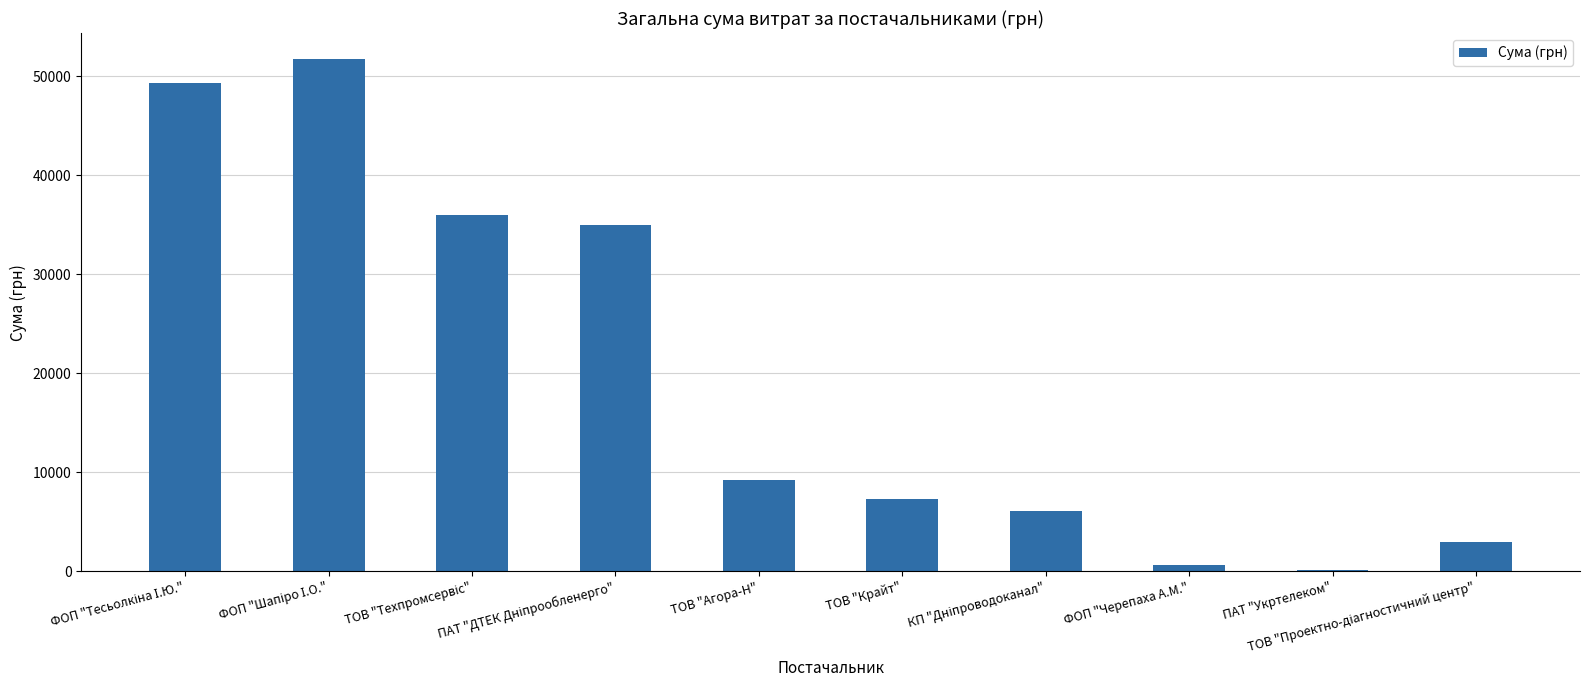

What is the sum of all values?

198386.8